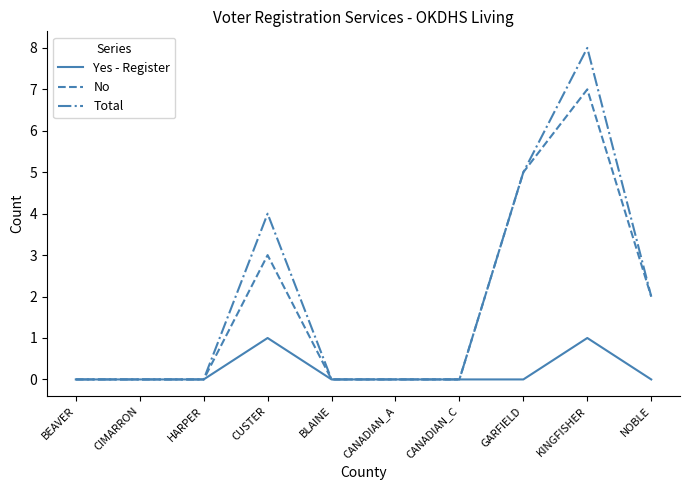

What is the maximum value shown in the chart?

8